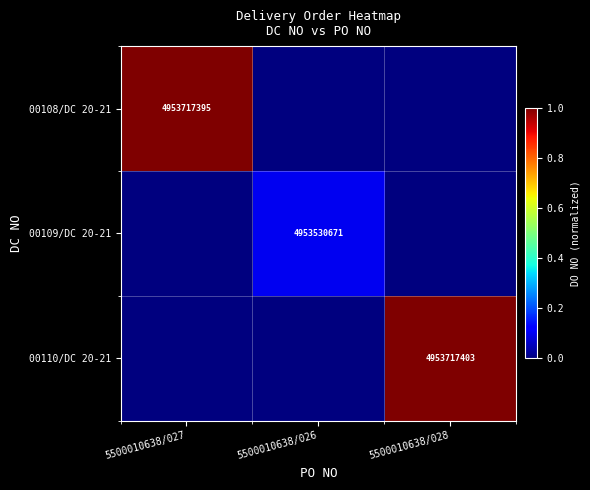

The value of 00108/DC 20-21 at 5500010638/027 is 8611250822. True or false?

False